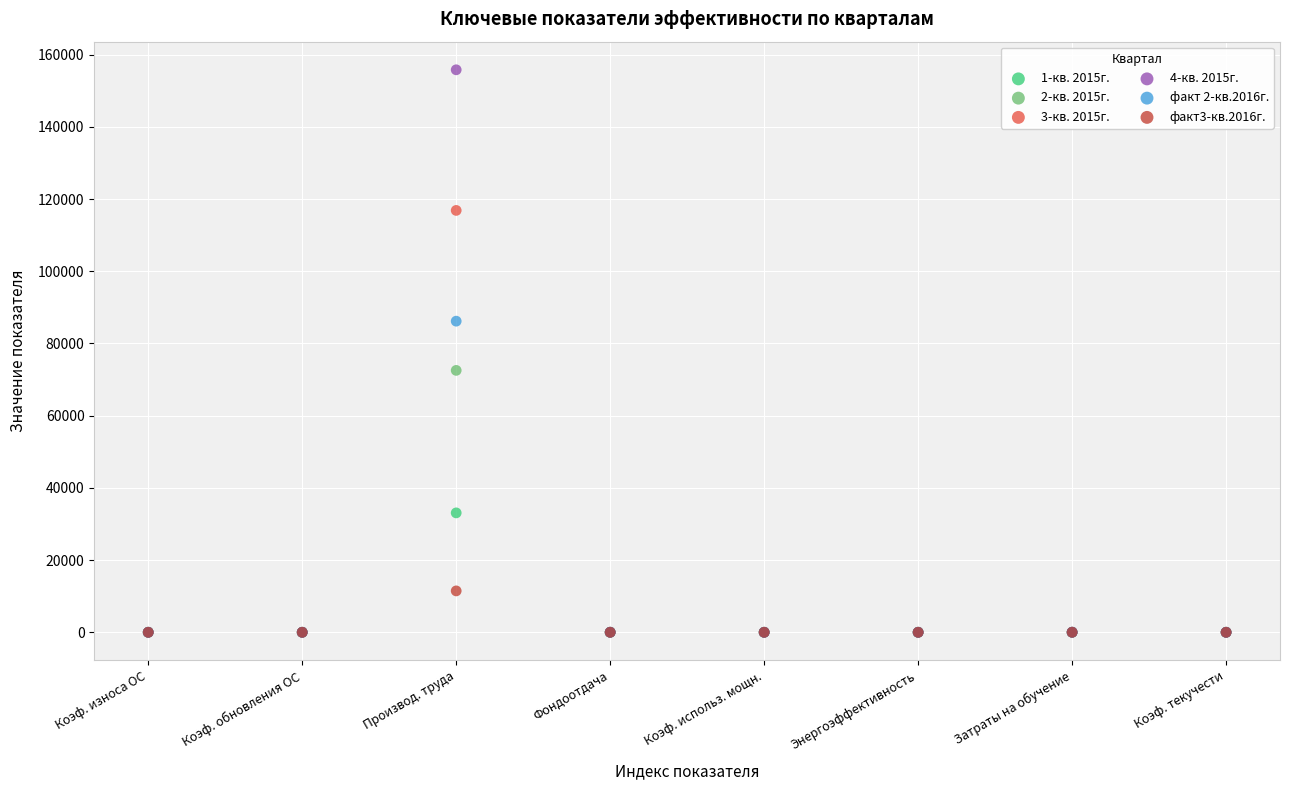

What are all the series names shown in the legend?

1-кв. 2015г., 2-кв. 2015г., 3-кв. 2015г., 4-кв. 2015г., факт 2-кв.2016г., факт3-кв.2016г.